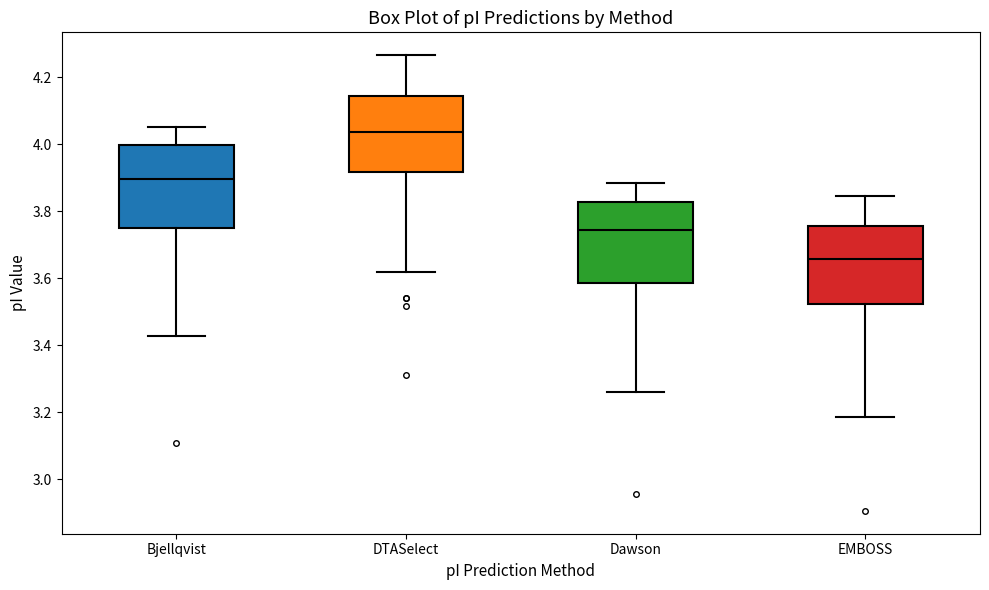

Which box's median line is the highest?

DTASelect